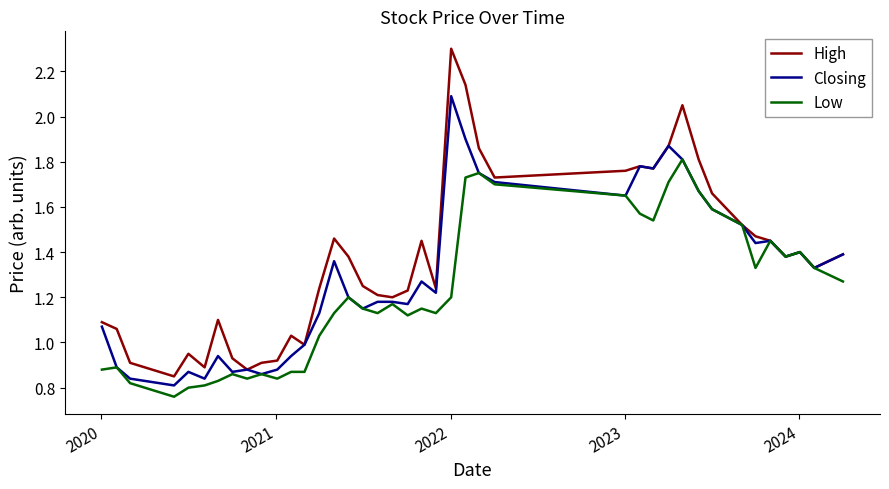

What is the highest value of the High series?

2.3